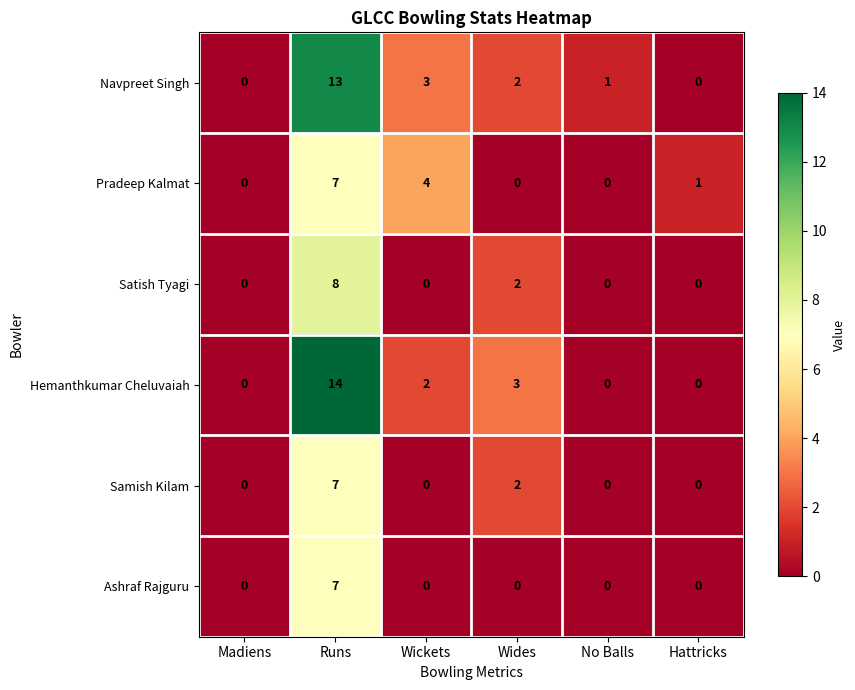

Which series has the widest spread of values?

Hemanthkumar Cheluvaiah